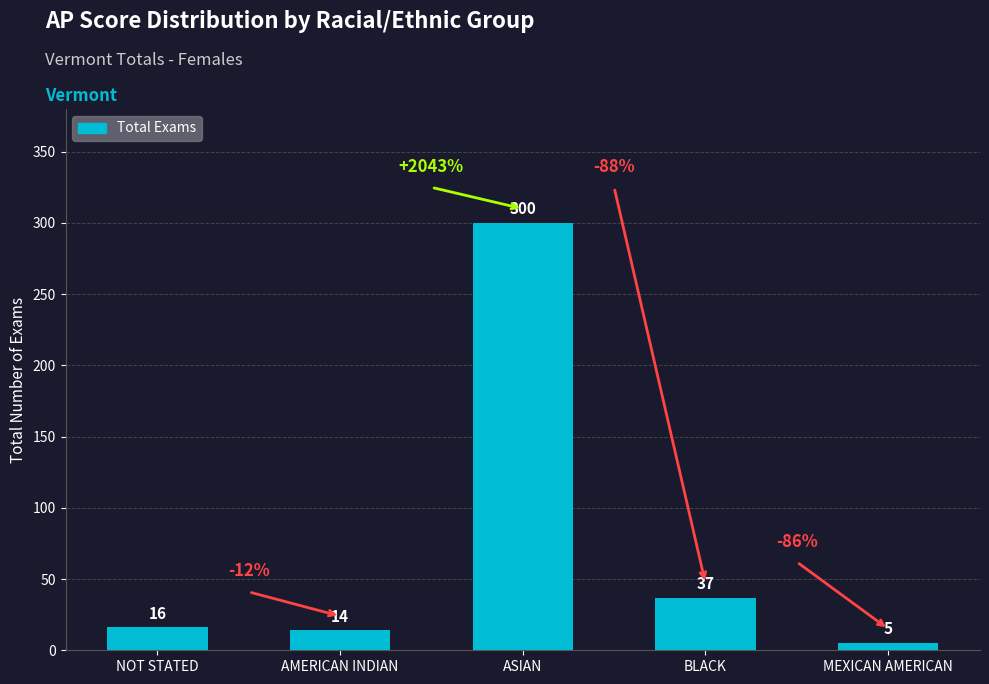

What is the value of the 2nd bar from the left?

14